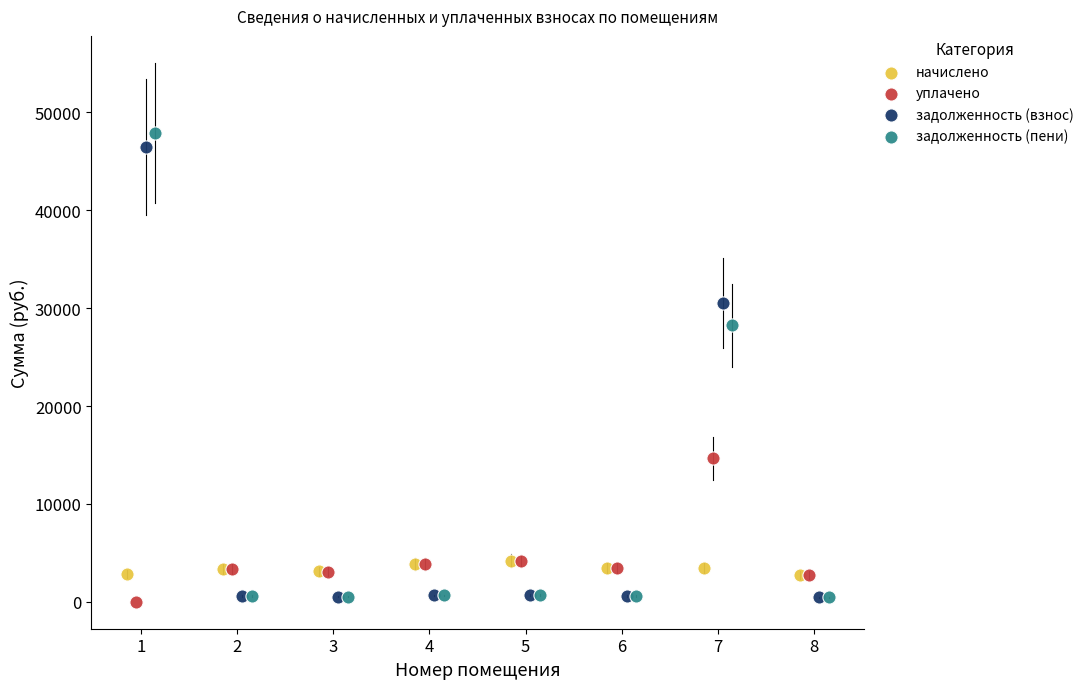

Which series has the largest Y range (max minus min)?

задолженность (пени)